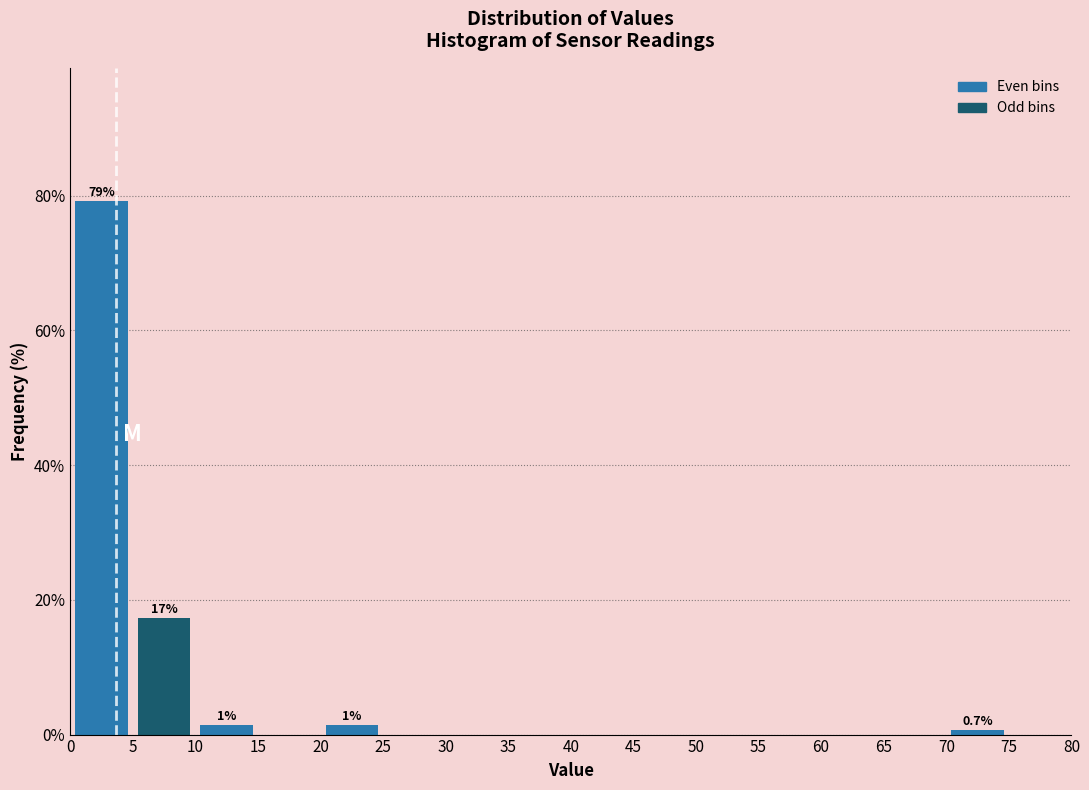

Over which range of the x-axis is the bar tallest?

0 to 5